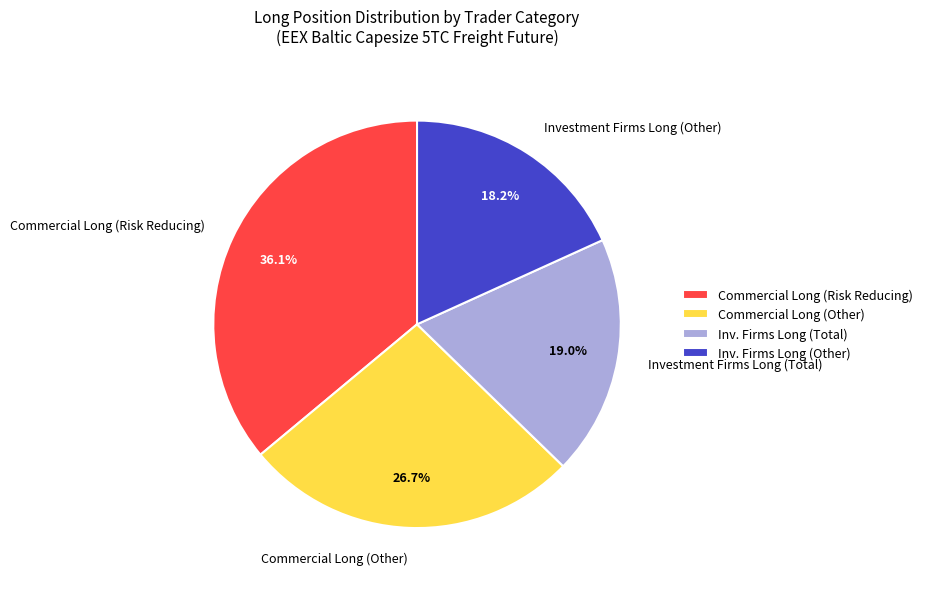

Which category has the biggest portion of the pie?

Commercial Long (Risk Reducing)